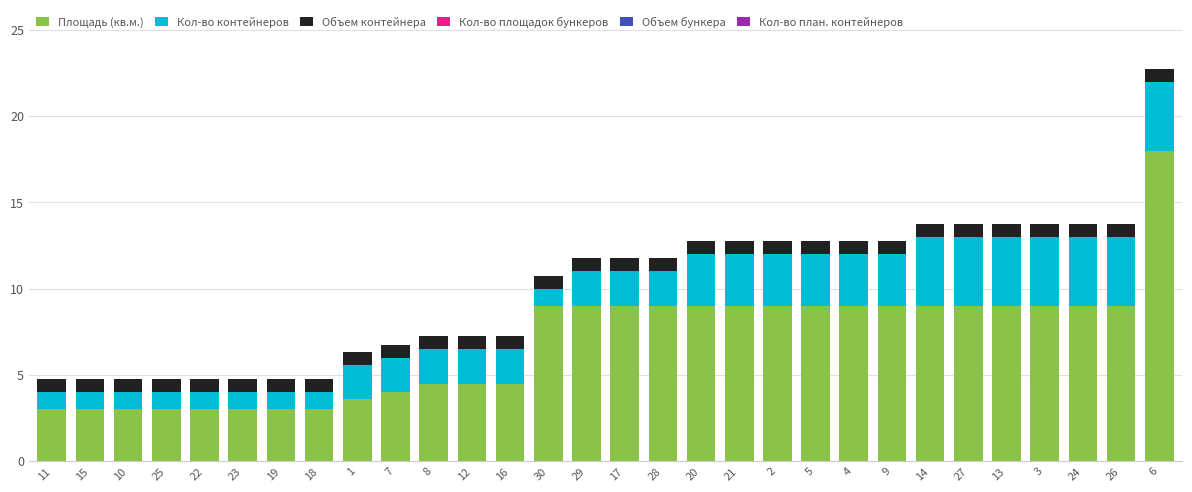

Is it true that Площадь (кв.м.) equals 3.0 at 25?

True